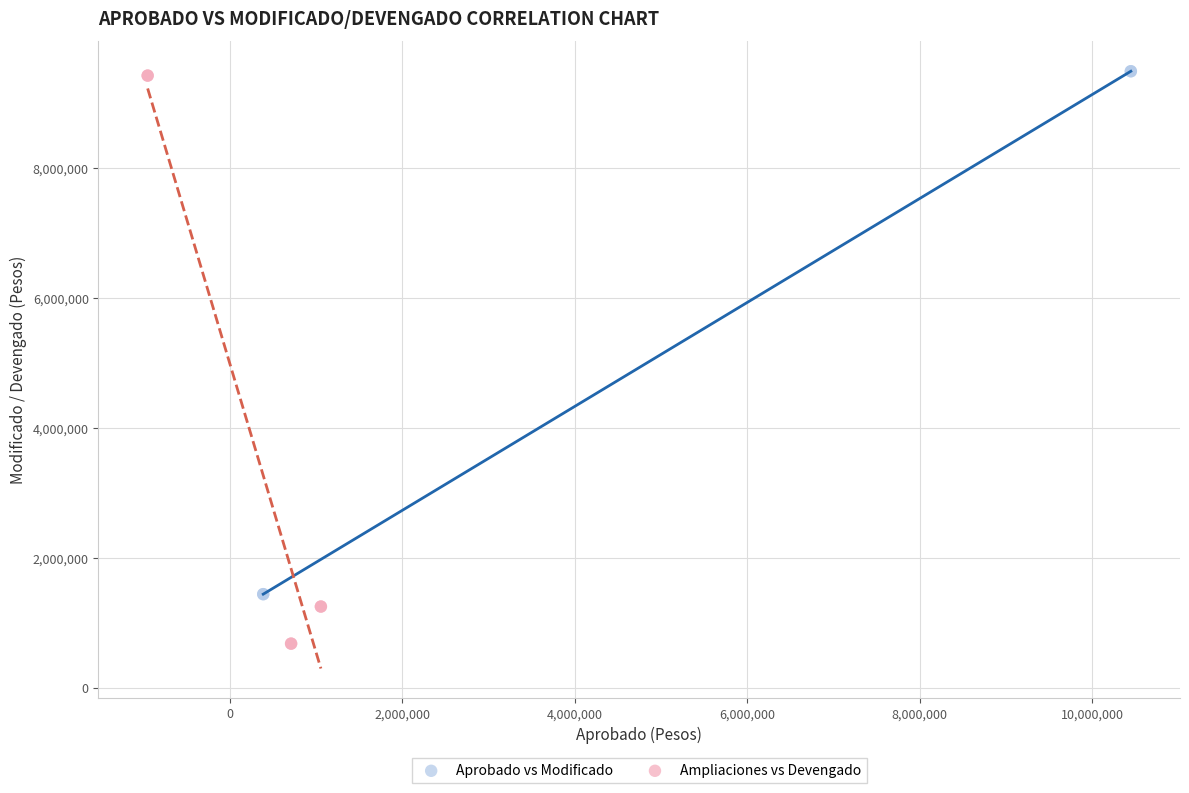

Which series contains the lowest Y value?

Ampliaciones vs Devengado